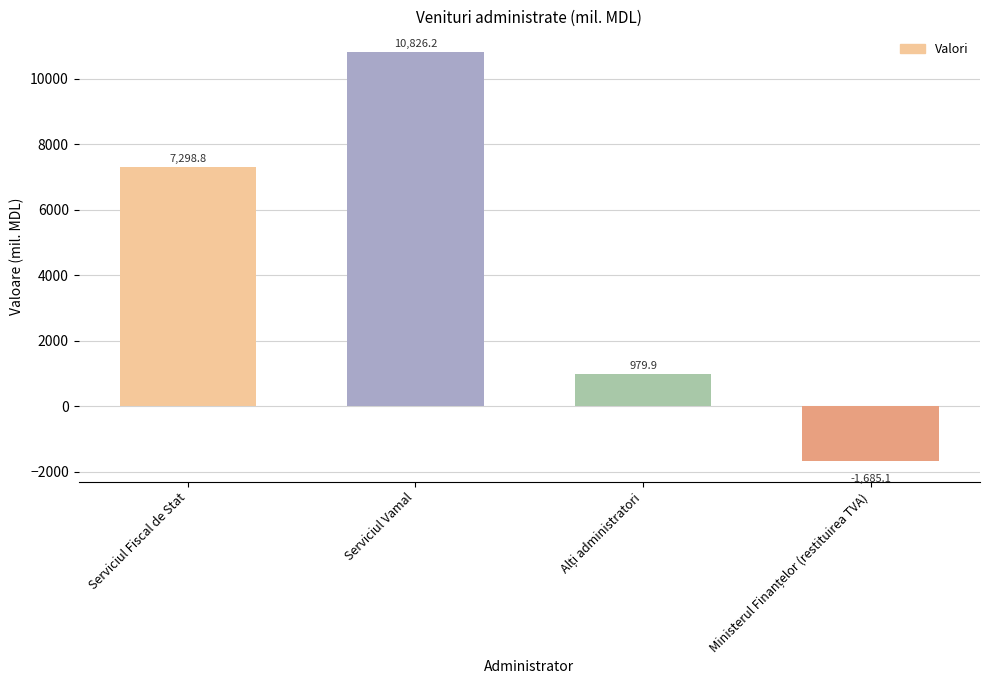

Which category has the highest value across all series?

Serviciul Vamal